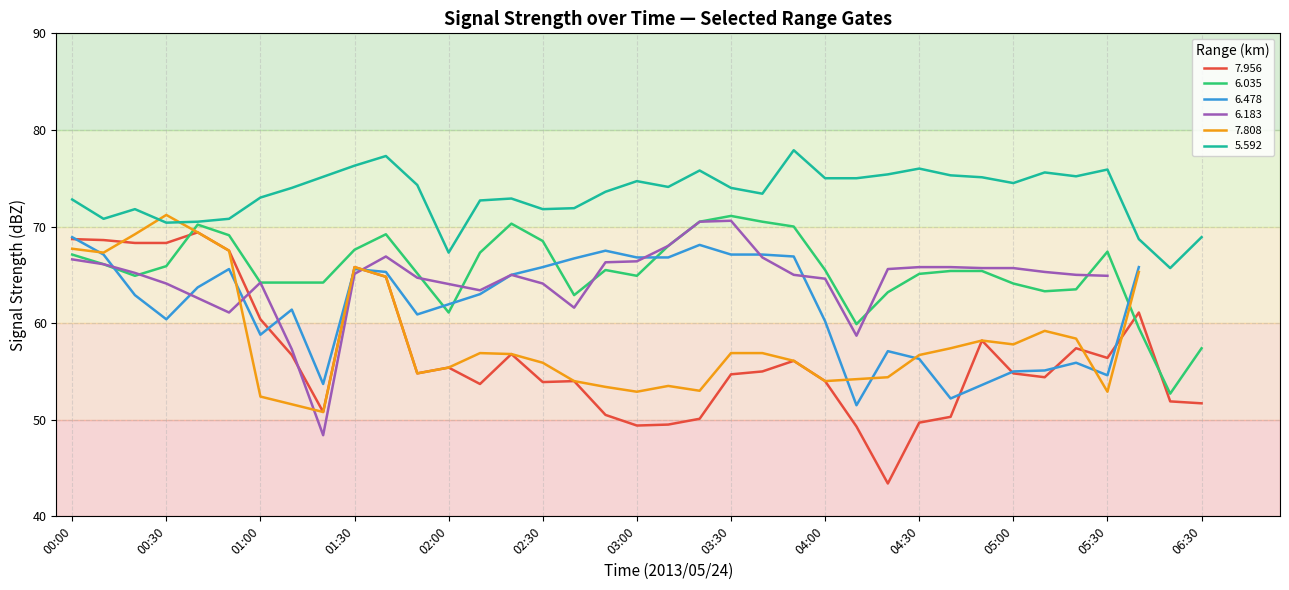

What is the lowest value of the 7.956 series?

43.4